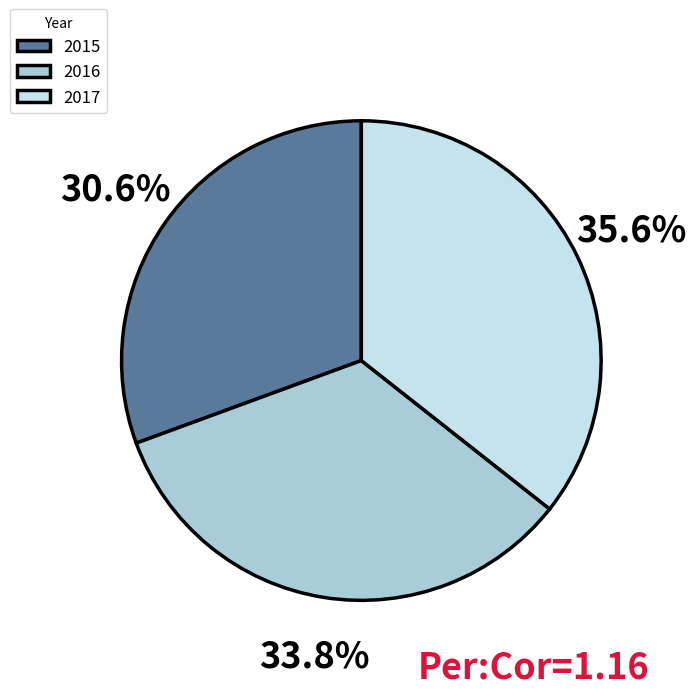

Does 2016 represent more than half of the total?

No